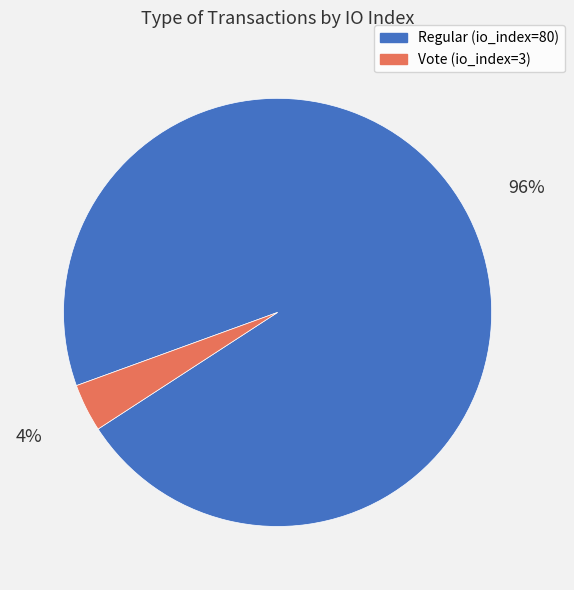

Count the number of slices in the pie.

2